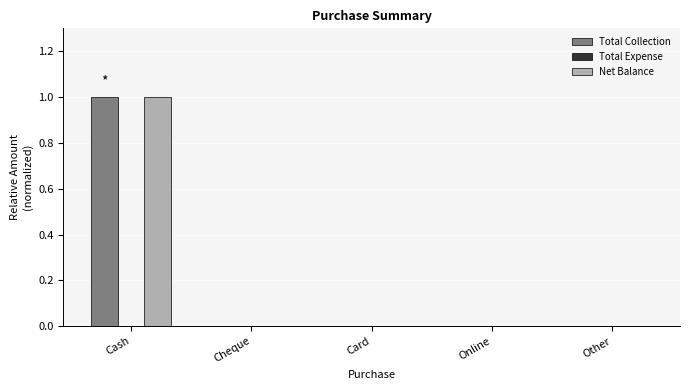

At which label does Net Balance reach its peak?

Cash